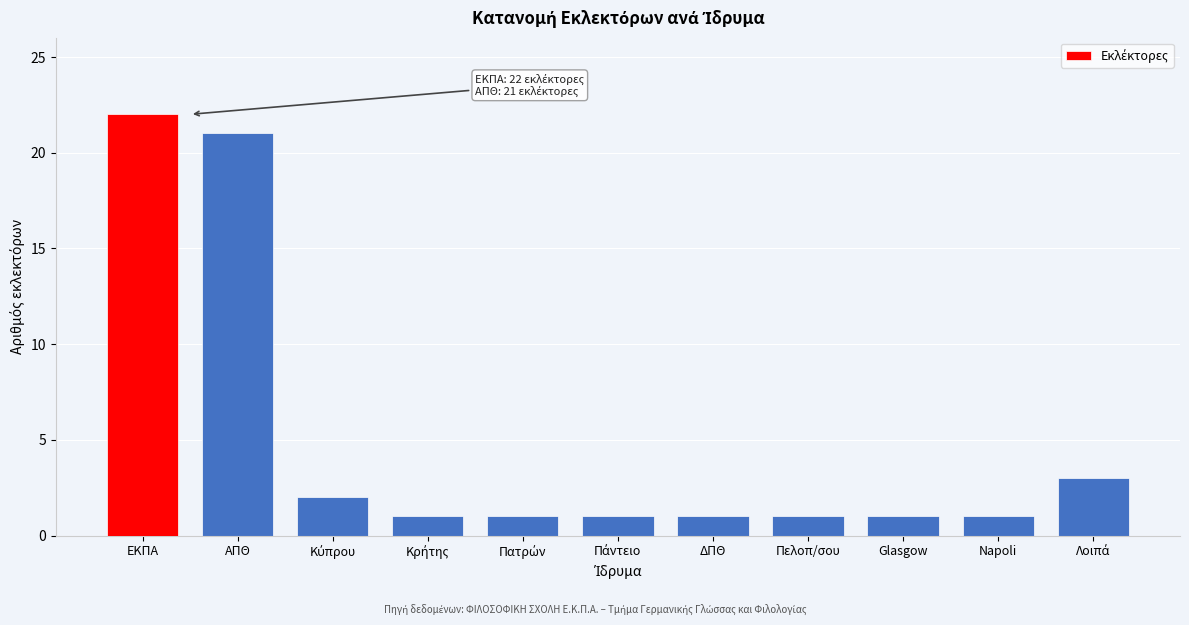

Reading left to right, transcribe all the data shown in this chart.

22	21	2	1	1	1	1	1	1	1	3